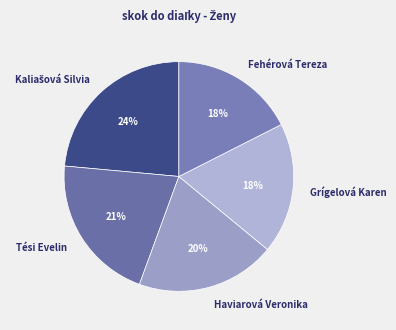

Is it true that Grígelová Karen is 13% of the pie?

False